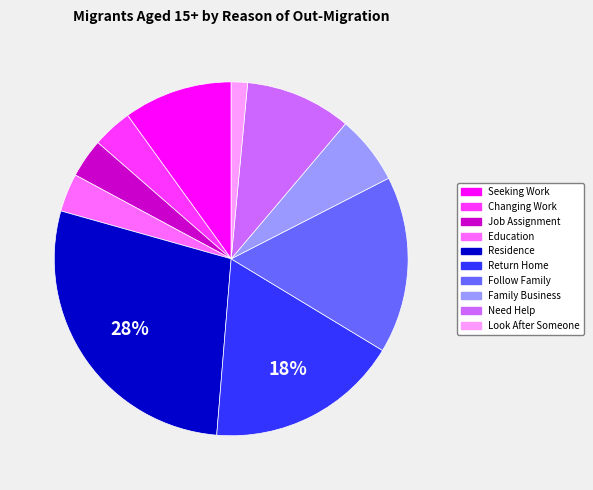

Is there a majority slice in this chart?

No